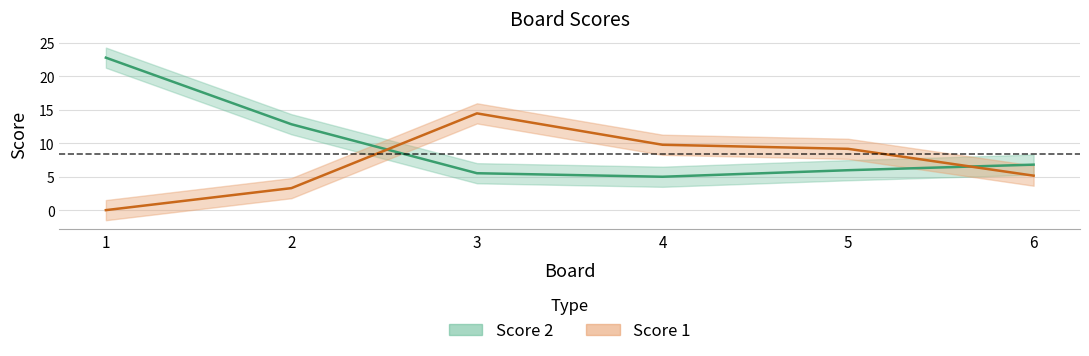

The value at 4 is 5.0. True or false?

True